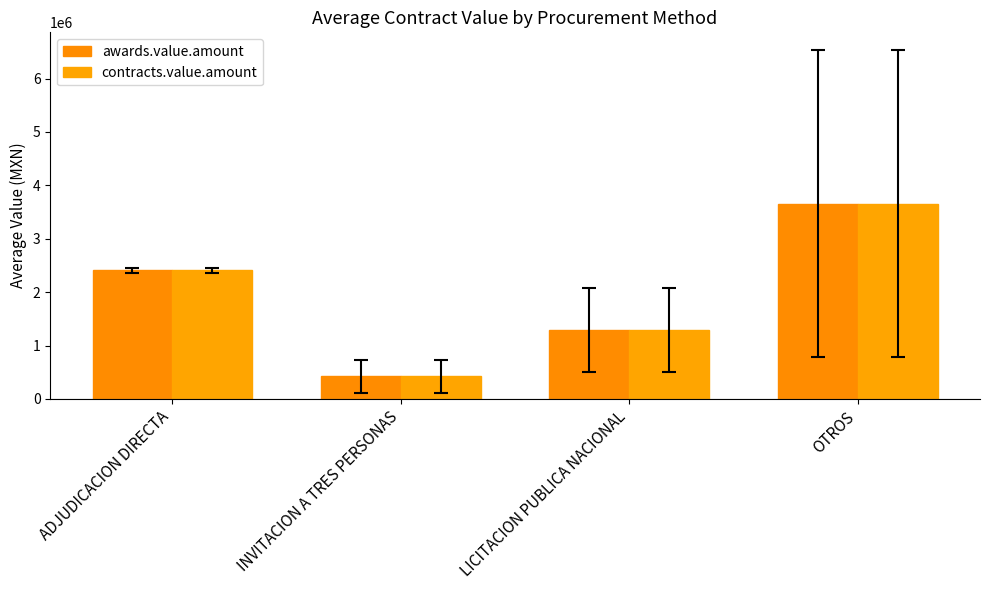

What is the smallest value displayed?

423461.8